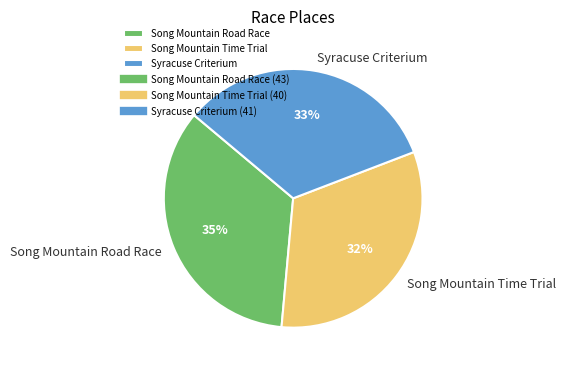

To the nearest percent, what is the combined percentage of Song Mountain Time Trial and Song Mountain Road Race?

67%